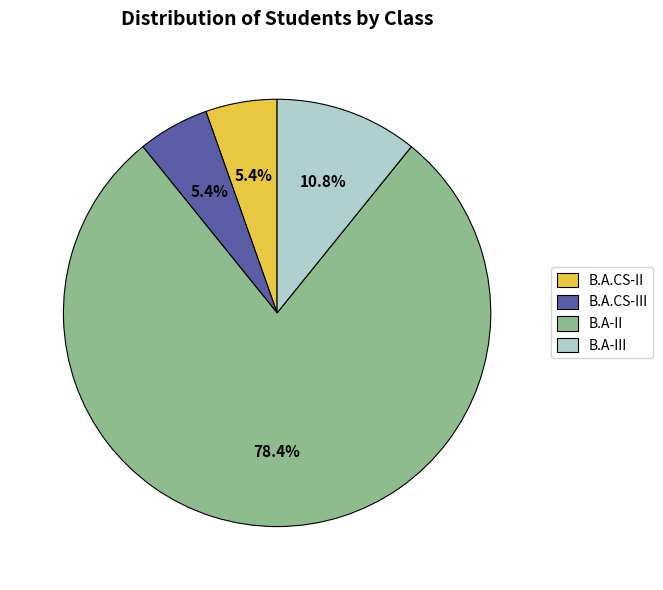

To the nearest percent, what is the difference between the largest and smallest slice percentages?

73%